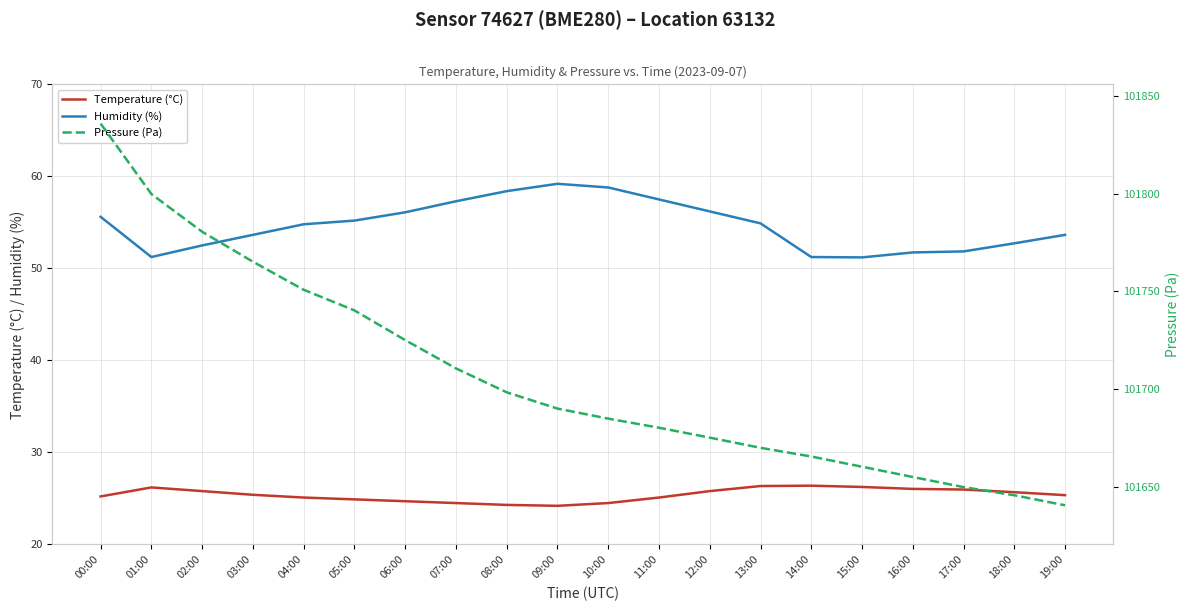

The value of Temperature (°C) at 11:00 is 25.1. True or false?

True